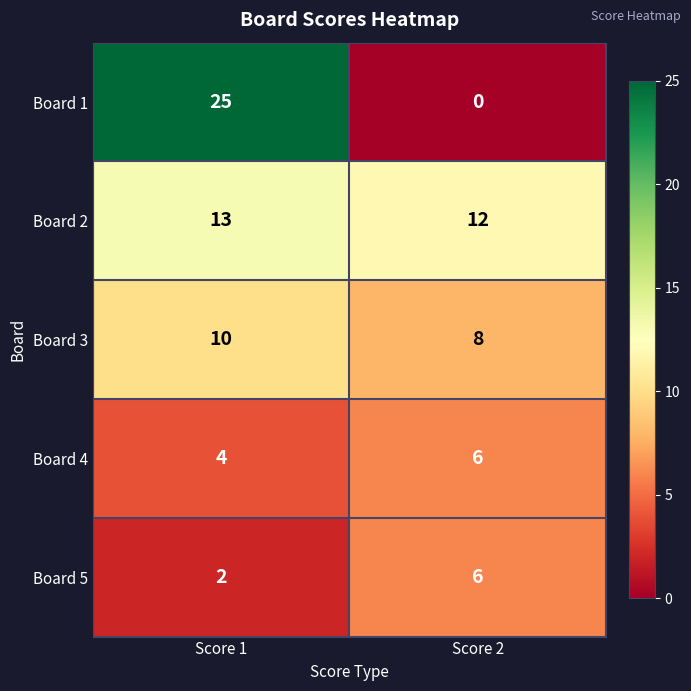

What is the average value of the Board 4 series?

5